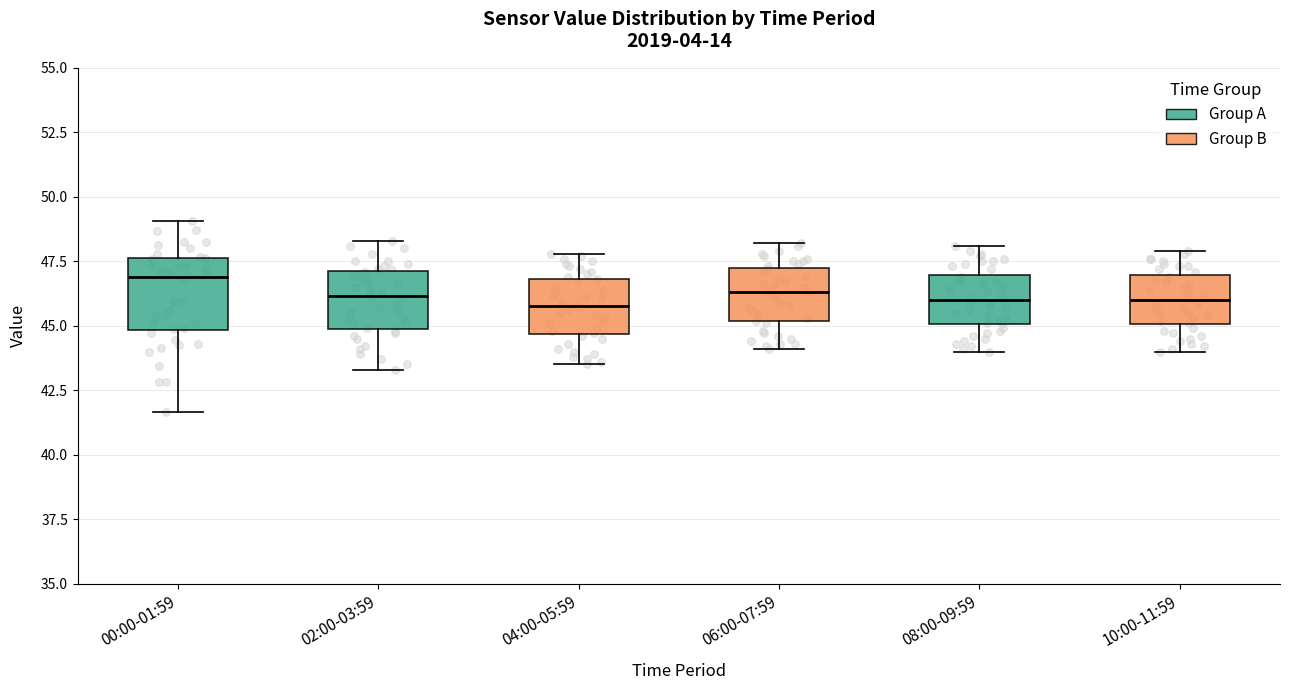

Reading left to right, transcribe this box plot: for each box, give where its median line is, the range the box spans, and where its two whiskers end, as read against the y-axis. The values are not printed on the chart, so give them approximately, as read against the axis.

00:00-01:59: median 47.0, box 45.0 to 47.5, whiskers 41.5 to 49.0
02:00-03:59: median 46.0, box 45.0 to 47.0, whiskers 43.5 to 48.5
04:00-05:59: median 46.0, box 44.5 to 47.0, whiskers 43.5 to 48.0
06:00-07:59: median 46.5, box 45.0 to 47.0, whiskers 44.0 to 48.0
08:00-09:59: median 46.0, box 45.0 to 47.0, whiskers 44.0 to 48.0
10:00-11:59: median 46.0, box 45.0 to 47.0, whiskers 44.0 to 48.0